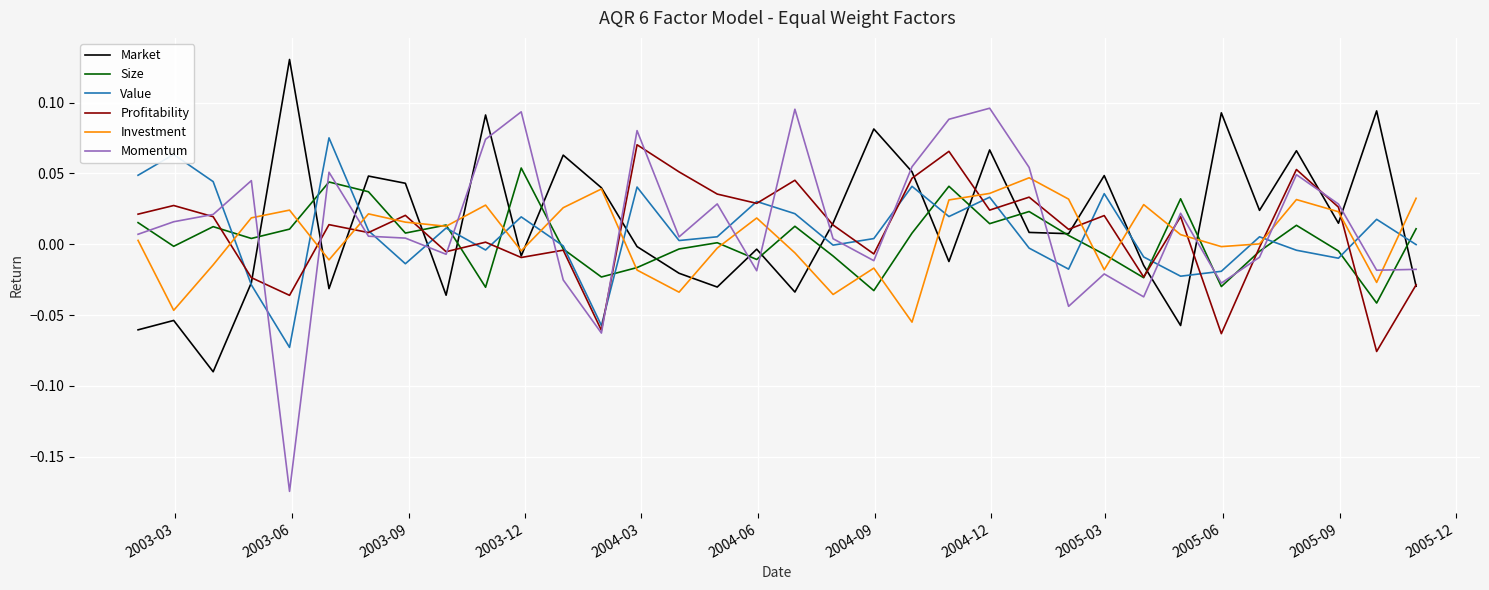

Which series has the largest range (max minus min)?

Momentum